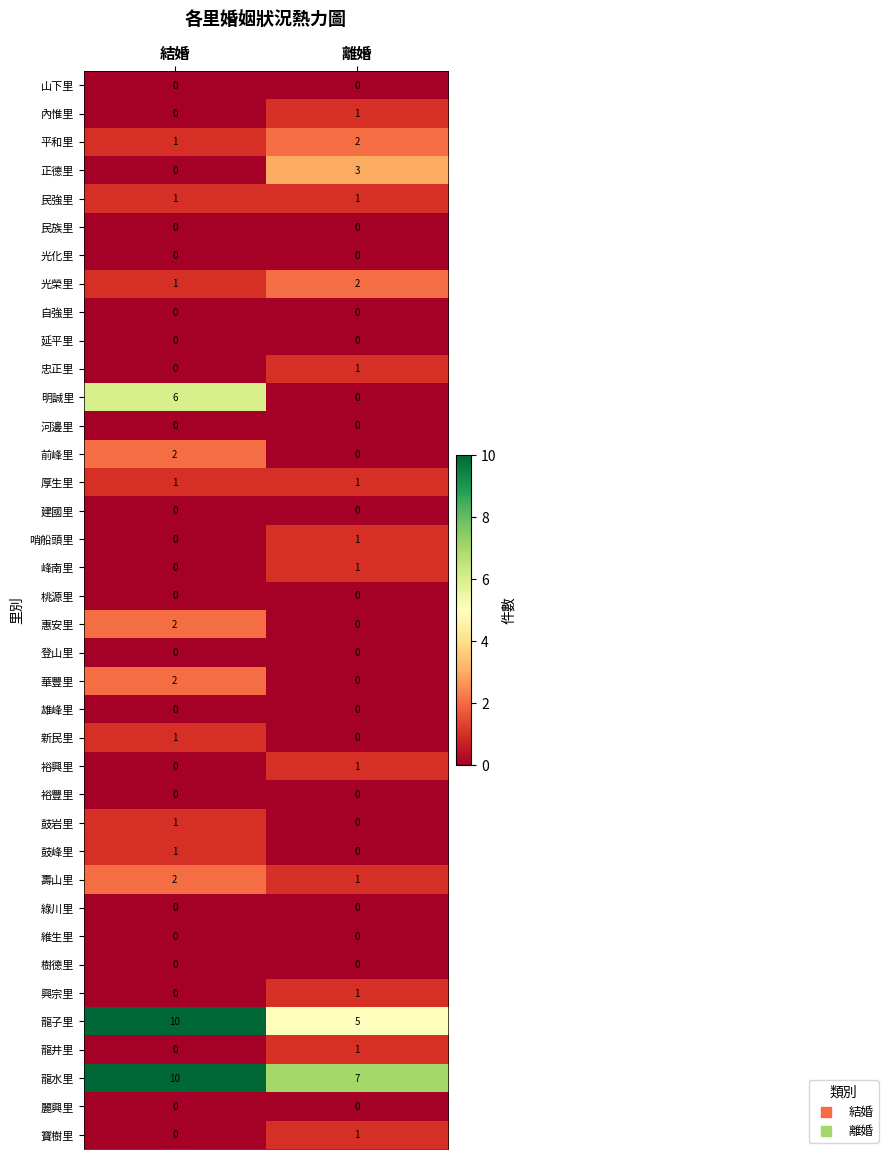

Where is 裕興里 nearest to the value 0?

結婚